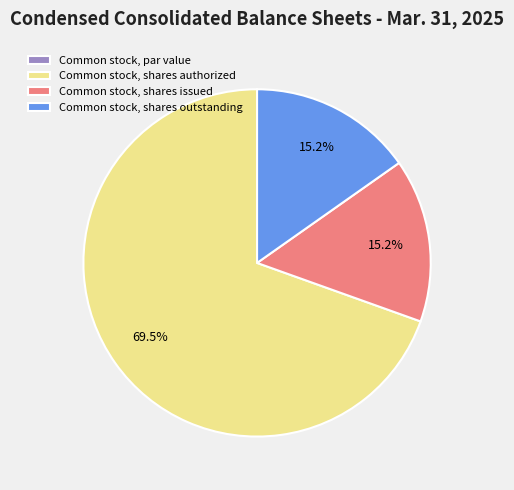

Do Common stock, shares authorized and Common stock, shares issued together represent more than half of the pie?

Yes